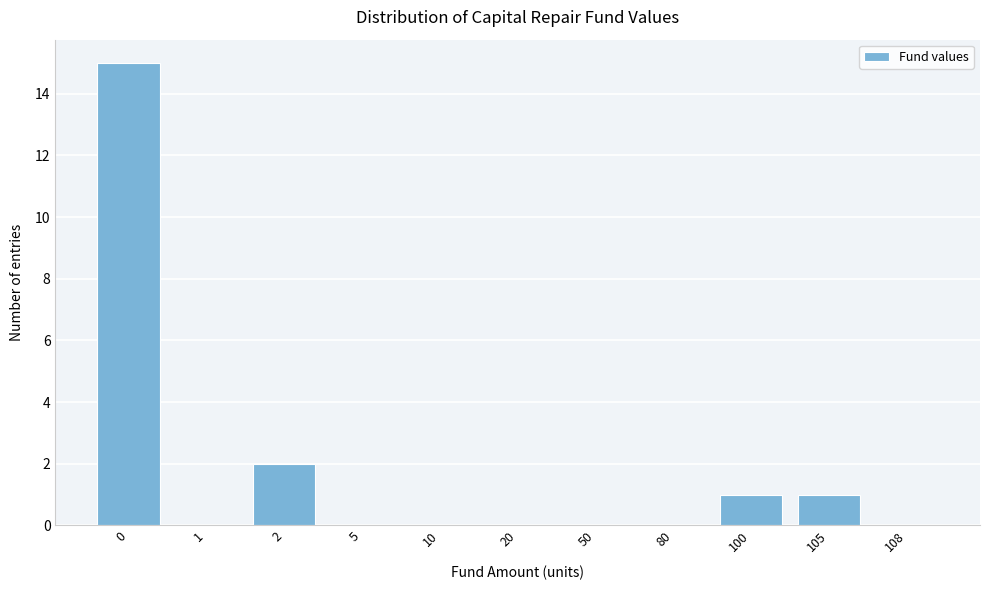

Reading left to right, transcribe all the data shown in this chart.

0=15	1=0	2=2	5=0	10=0	20=0	50=0	80=0	100=1	105=1	108=0